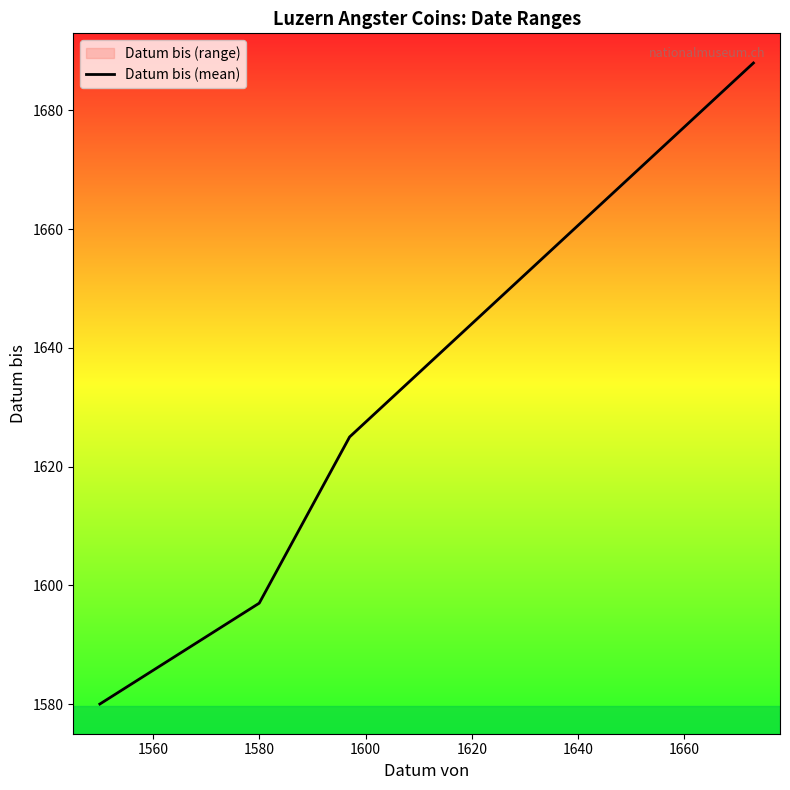

True or false: there are more than 1 points higher than both neighbors.

False